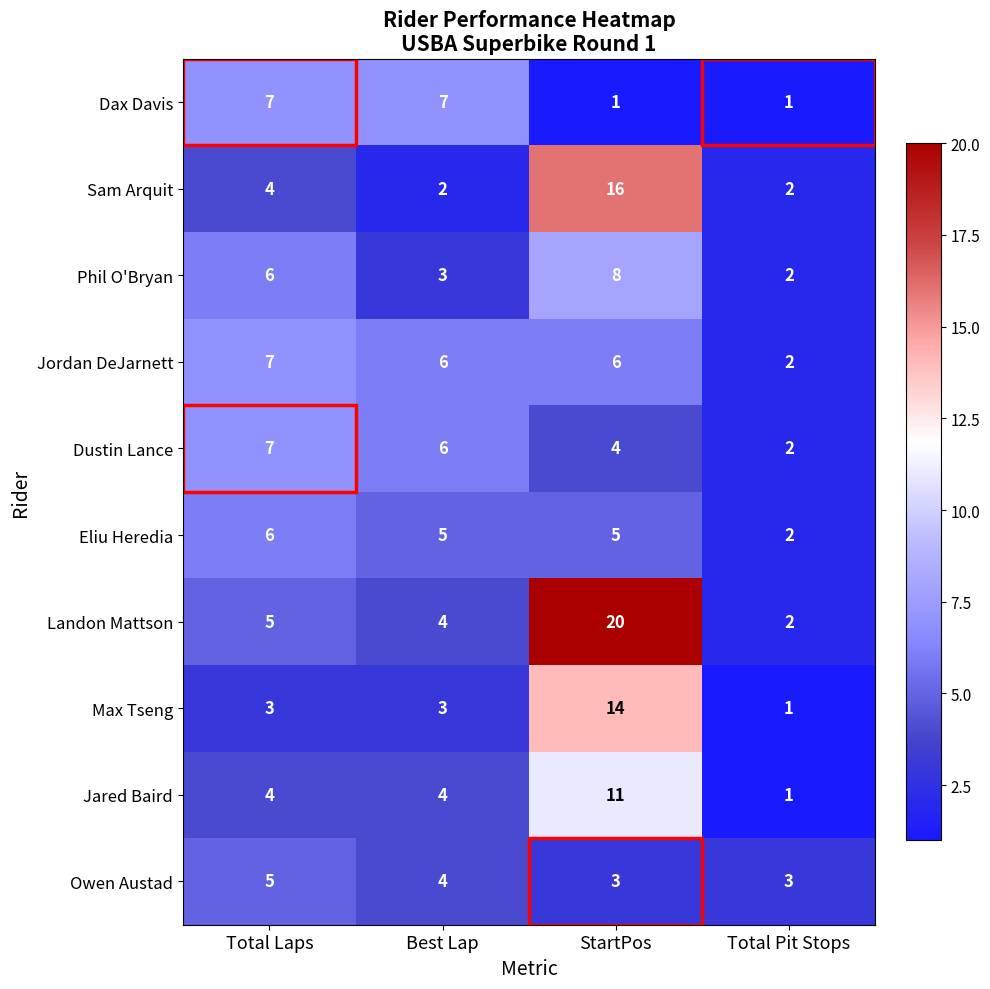

Count the Max Tseng values in the range 3 to 14.

3